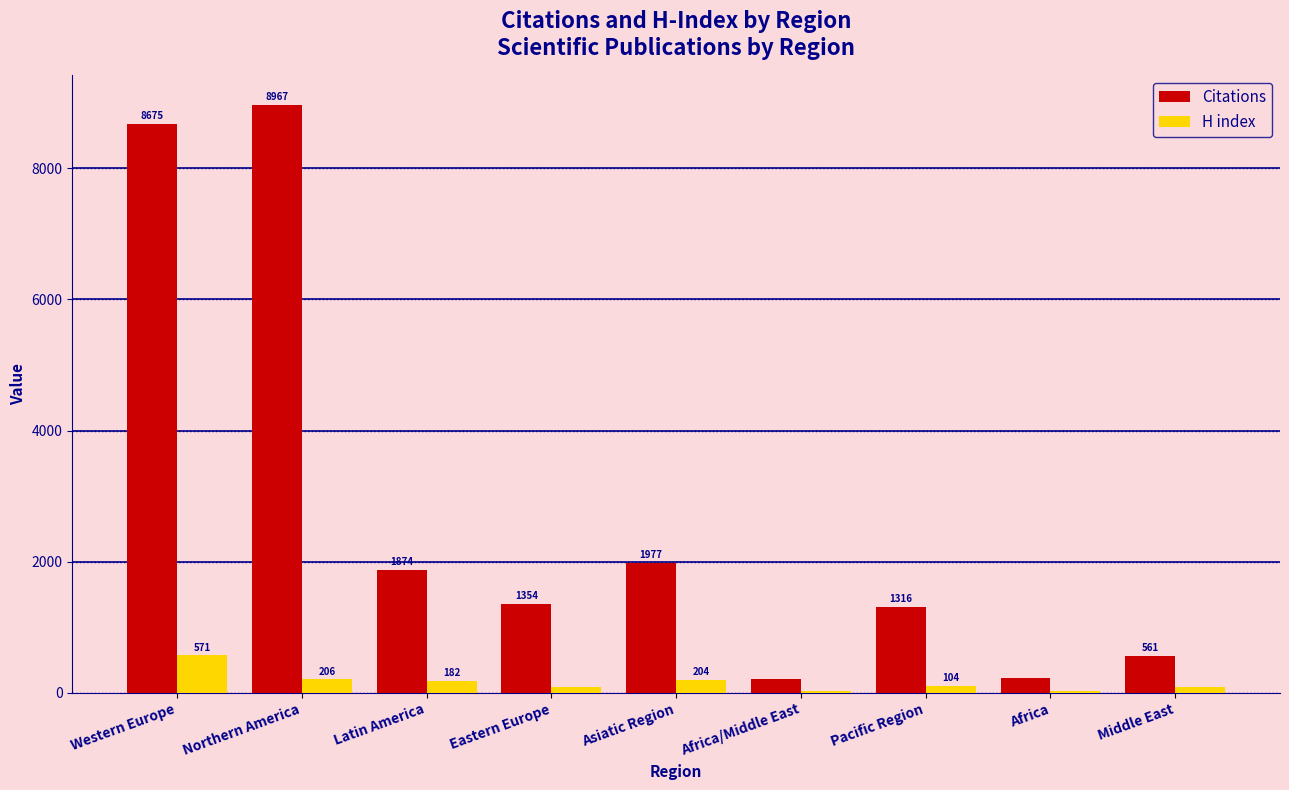

Which category has the highest value in the H index series?

Western Europe